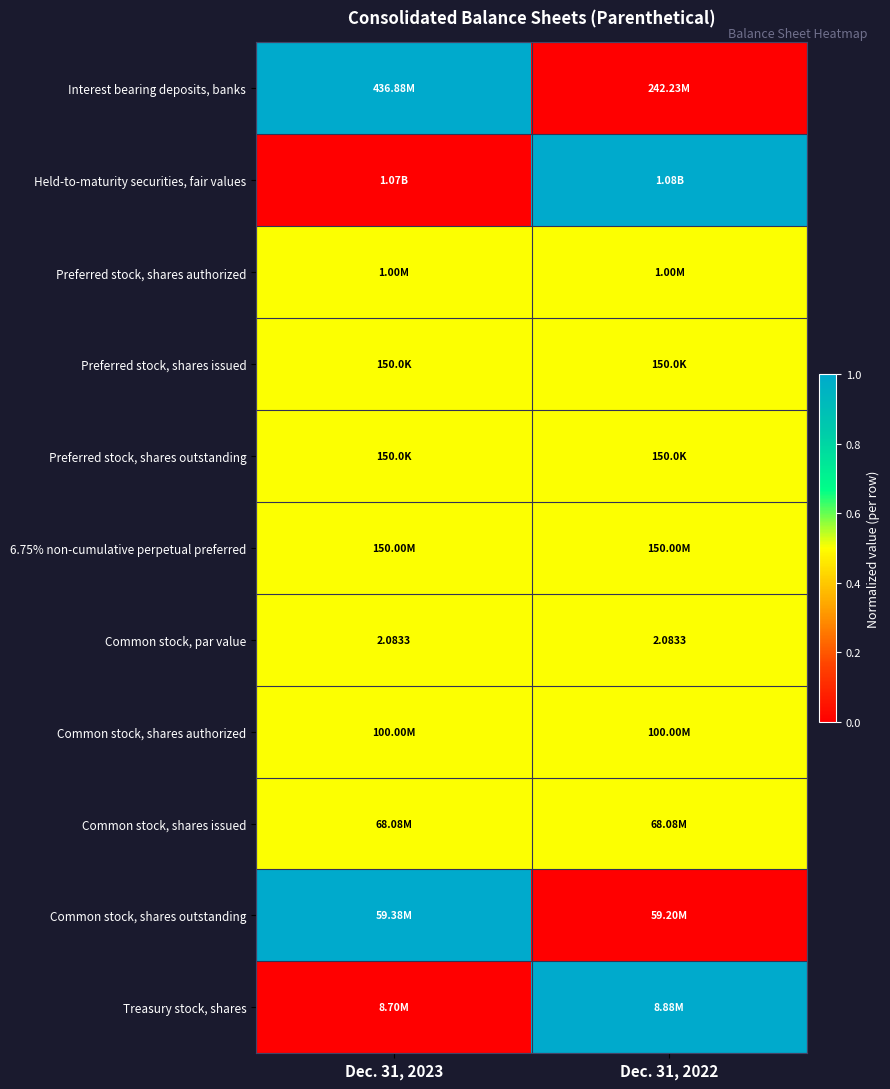

At which category is the sum across all series the highest?

Dec. 31, 2023